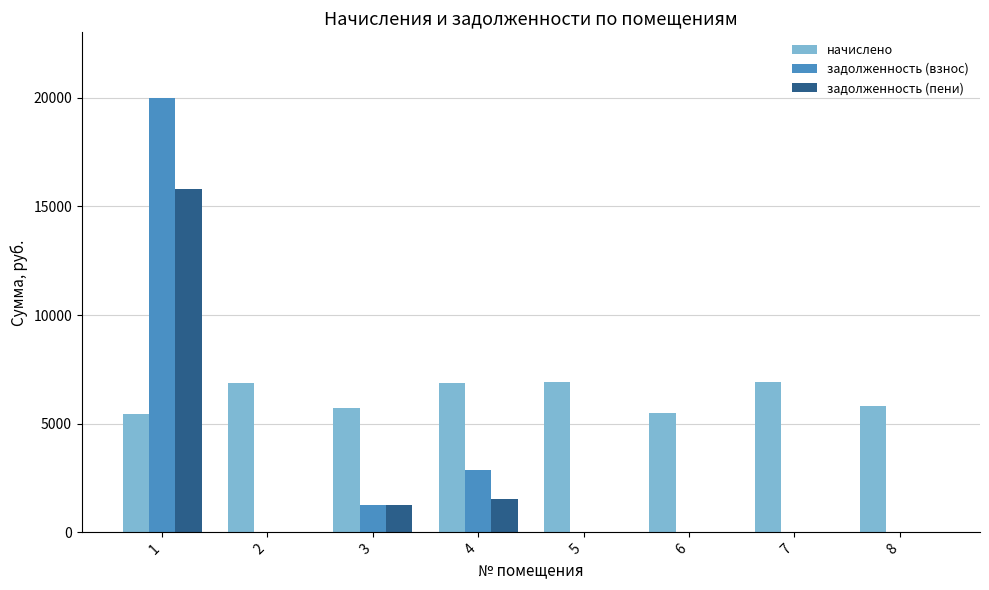

Read the начислено value at 4.

6893.1